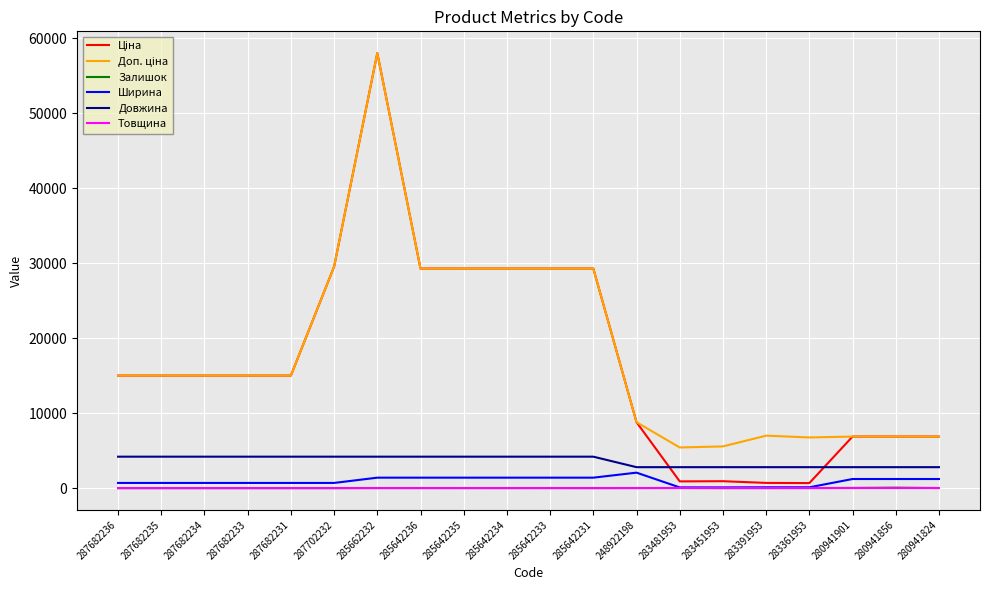

Is this an area chart (filled region under the line)?

No